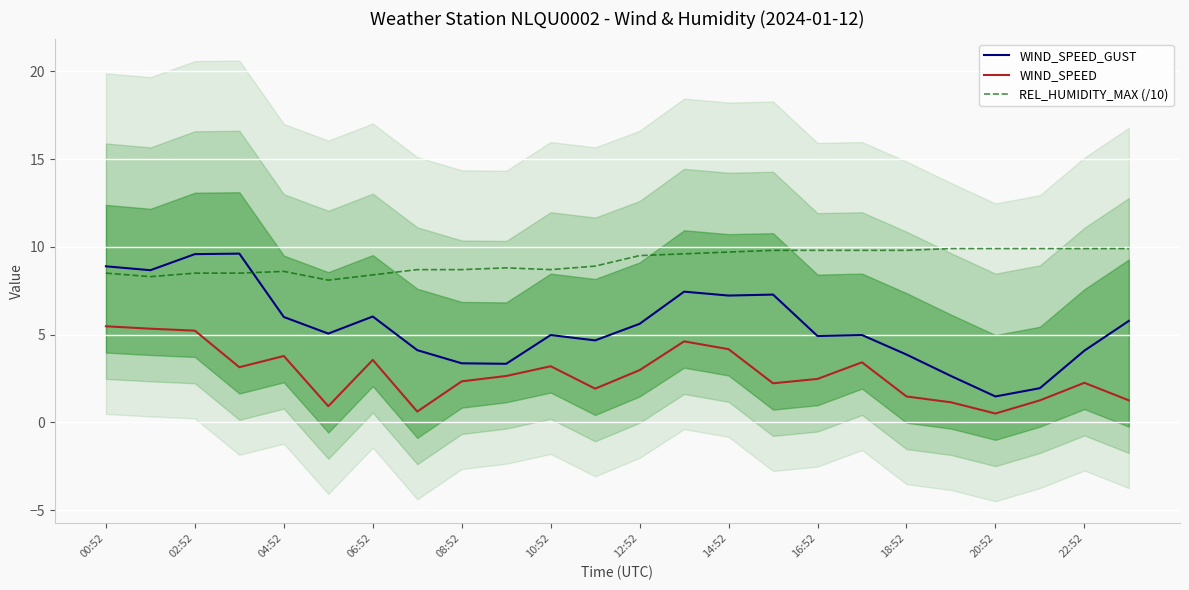

Is this an area chart (filled region under the line)?

No